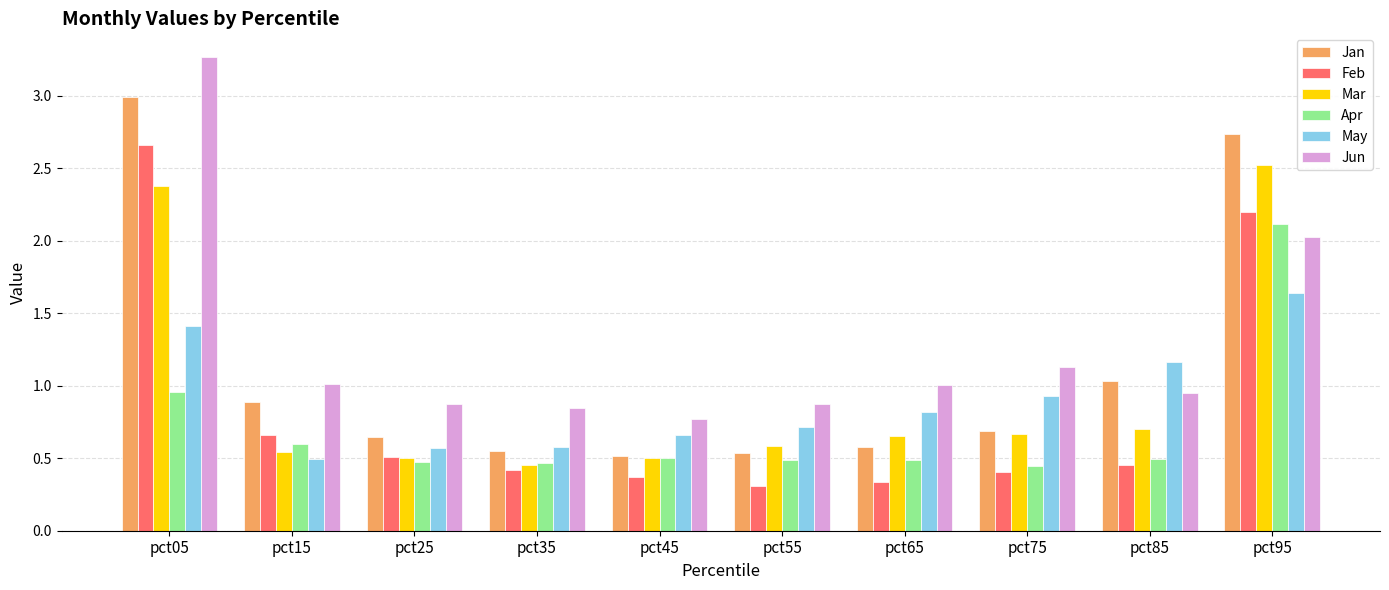

What is the difference between the highest and lowest values at pct95?

1.1